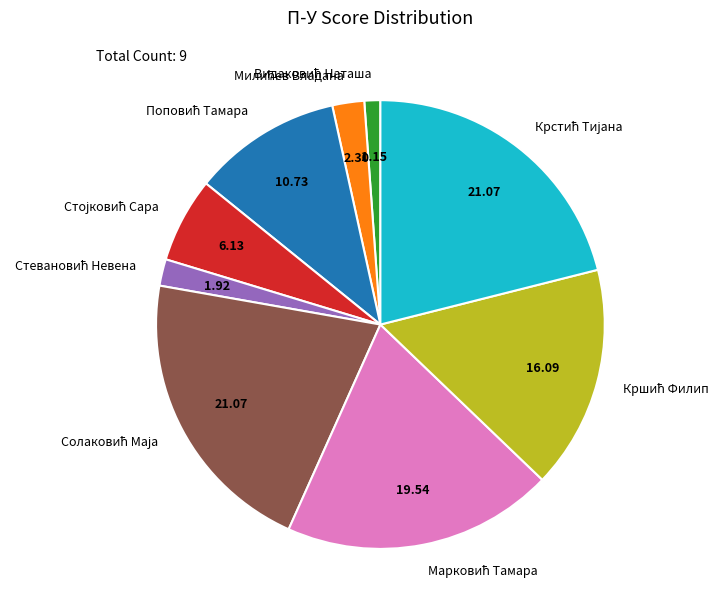

Is there any slice that represents more than half of the pie?

No